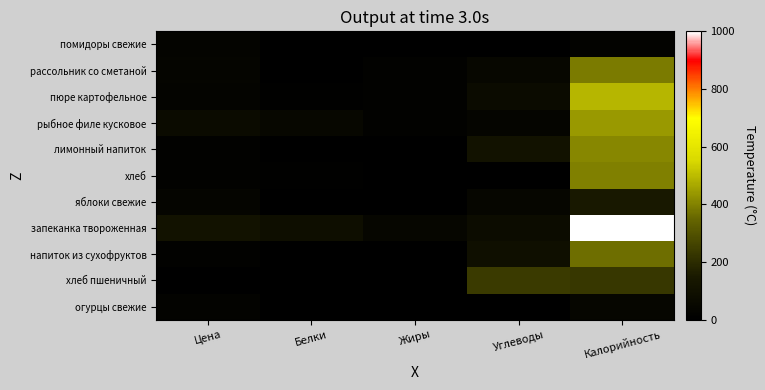

Reading right to left, extract all data points from this chart.

помидоры свежие: Калорийность=22.1	Углеводы=3.6	Жиры=0.2	Белки=1.0	Цена=23.7
рассольник со сметаной: Калорийность=388.0	Углеводы=43.8	Жиры=16.1	Белки=5.9	Цена=31.5
пюре картофельное: Калорийность=489.0	Углеводы=69.4	Жиры=17.5	Белки=10.2	Цена=25.2
рыбное филе кусковое: Калорийность=438.5	Углеводы=33.8	Жиры=18.2	Белки=43.6	Цена=69.4
лимонный напиток: Калорийность=406.9	Углеводы=106.9	Жиры=0.0	Белки=0.6	Цена=15.8
хлеб: Калорийность=397.5	Углеводы=1.9	Жиры=1.9	Белки=8.9	Цена=12.6
яблоки свежие: Калорийность=145.1	Углеводы=35.3	Жиры=1.3	Белки=1.3	Цена=31.5
запеканка твороженная: Калорийность=1000.0	Углеводы=74.0	Жиры=38.6	Белки=86.1	Цена=110.4
напиток из сухофруктов: Калорийность=365.9	Углеводы=91.2	Жиры=0.0	Белки=1.4	Цена=15.8
хлеб пшеничный: Калорийность=227.1	Углеводы=235.3	Жиры=0.8	Белки=7.2	Цена=6.3
огурцы свежие: Калорийность=37.9	Углеводы=4.9	Жиры=0.2	Белки=0.8	Цена=22.1